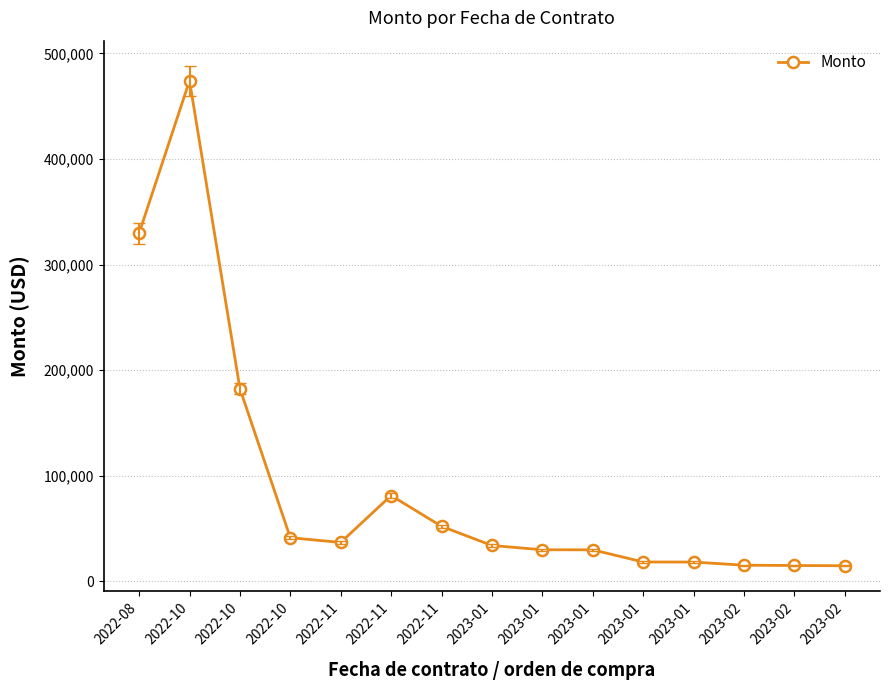

Reading left to right, extract all data points from this chart.

2022-08=329785.4	2022-10=474200.8	2022-10=182520.0	2022-10=41312.7	2022-11=36835.4	2022-11=81271.0	2022-11=52114.3	2023-01=33949.0	2023-01=29891.0	2023-01=29845.0	2023-01=18319.3	2023-01=18244.8	2023-02=15275.3	2023-02=15000.0	2023-02=14745.6